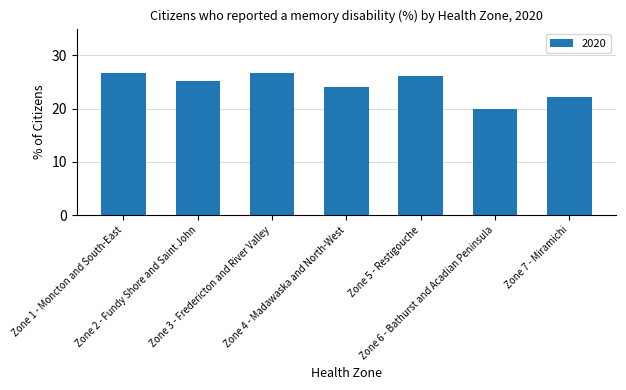

Which category has the lowest value across all series?

Zone 6 - Bathurst and Acadian Peninsula